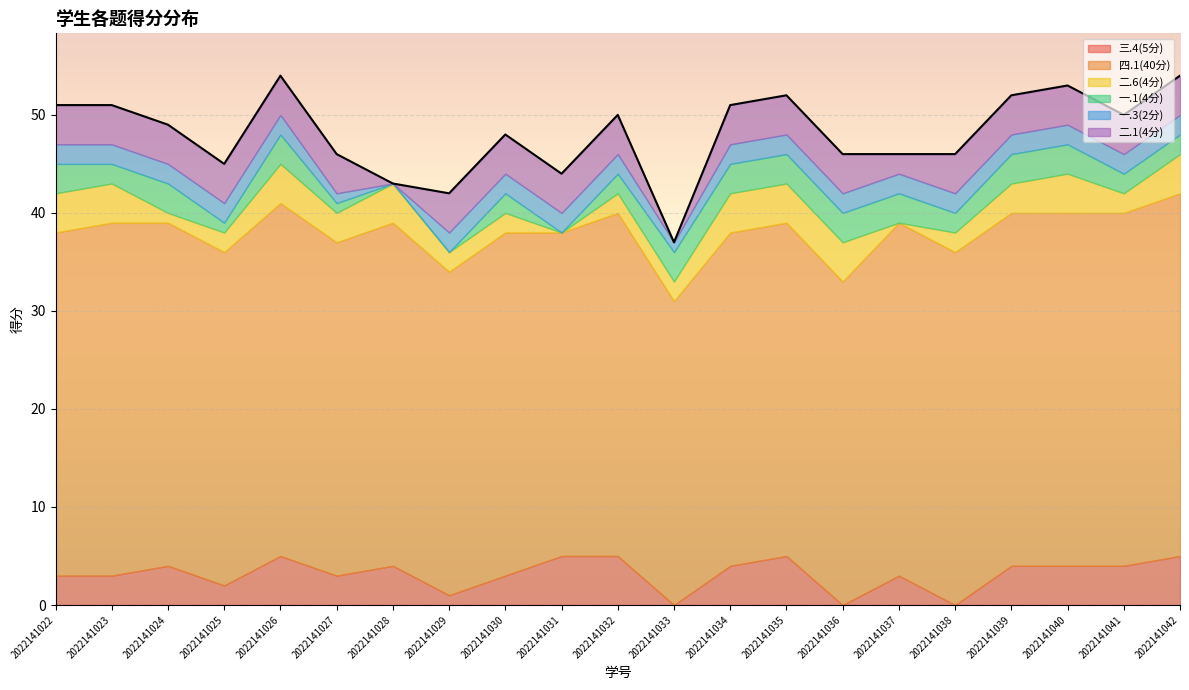

Is the value of 二.1(4分) at 2022141042 greater than the value of 一.1(4分) at 2022141022?

Yes